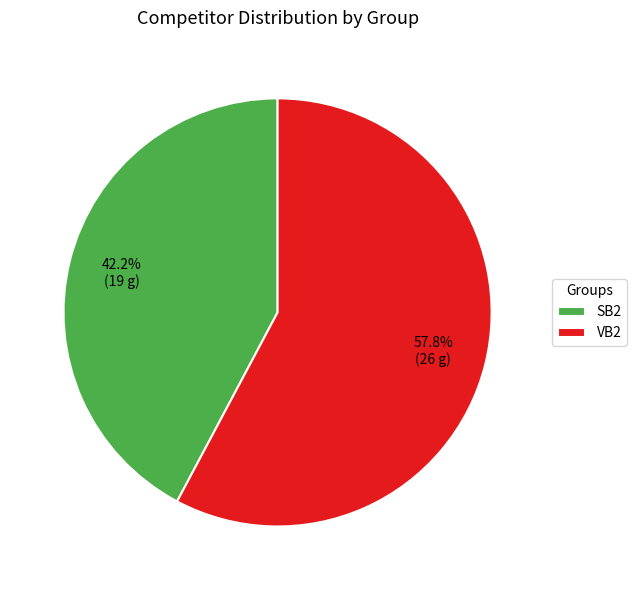

To the nearest percent, what is the difference between the largest and smallest slice percentages?

16%